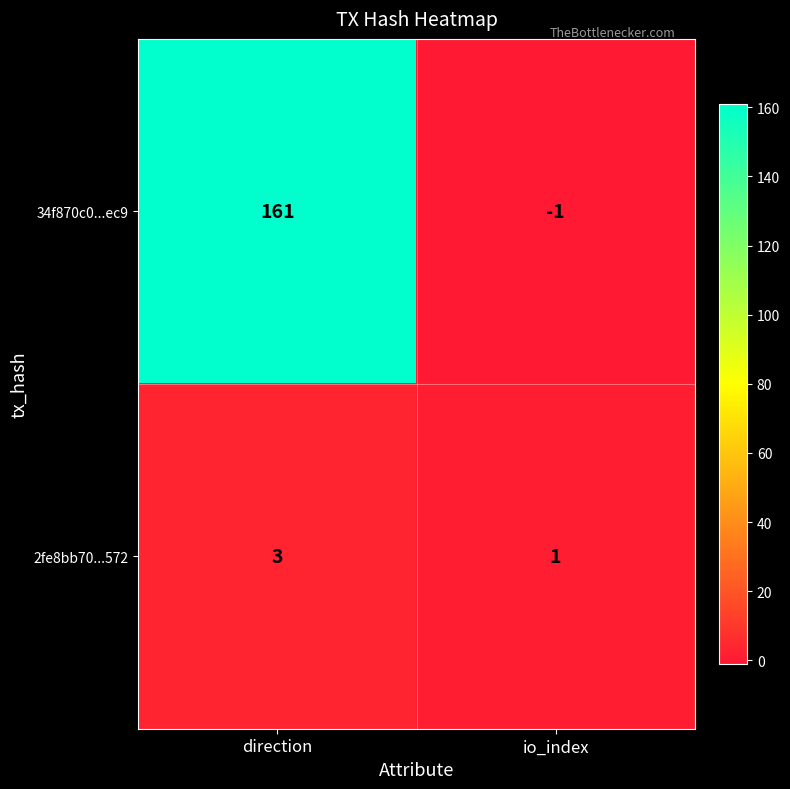

Is it true that 2fe8bb70...572 equals 4 at direction?

False